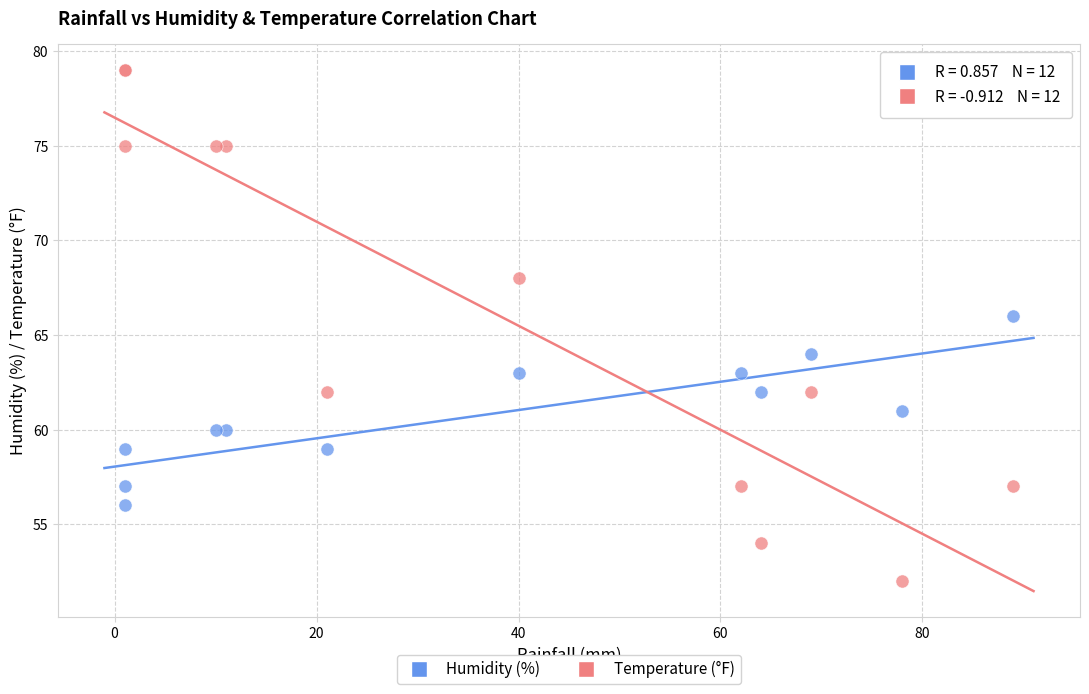

Which series contains the lowest Y value?

Temperature (°F)